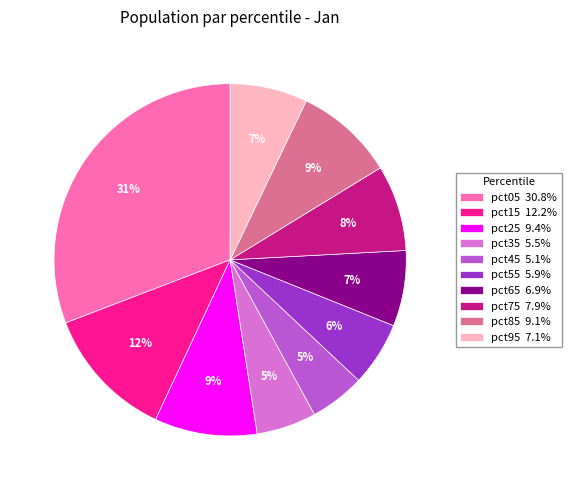

How many slices are in this pie chart?

10